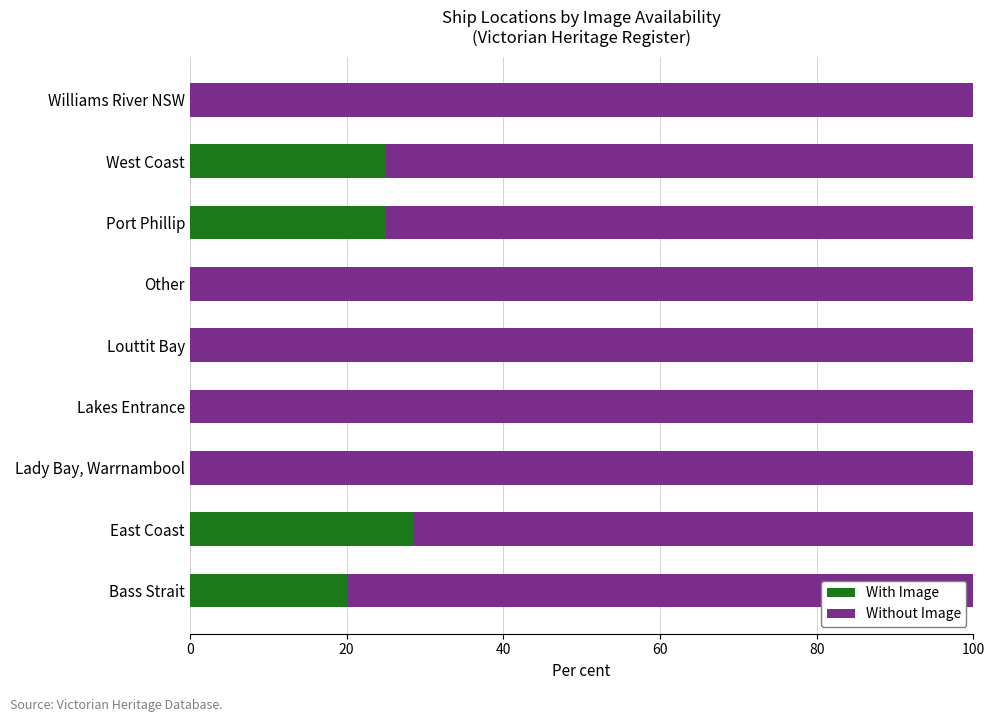

At which label is With Image closest to 14?

Bass Strait